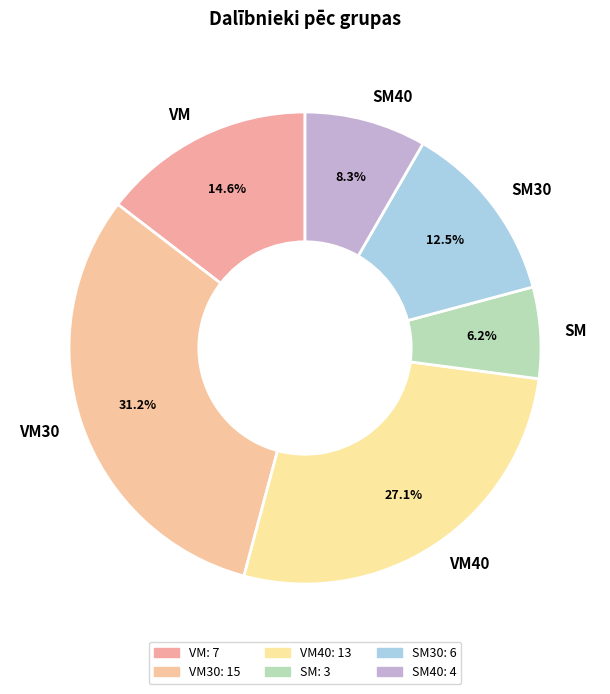

Approximately how many times larger is the value at SM40 compared to SM30?

0.7